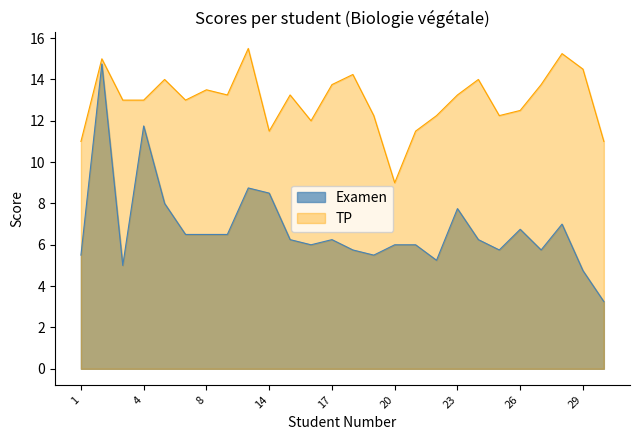

Reading left to right, what are all the values shown in this chart?

Examen: 1=5.5	2=14.8	3=5.0	4=11.8	5=8.0	6=6.5	8=6.5	9=6.5	10=8.8	14=8.5	15=6.2	16=6.0	17=6.2	18=5.8	19=5.5	20=6.0	21=6.0	22=5.2	23=7.8	24=6.2	25=5.8	26=6.8	27=5.8	28=7.0	29=4.8	30=3.2
TP: 1=11.0	2=15.0	3=13.0	4=13.0	5=14.0	6=13.0	8=13.5	9=13.2	10=15.5	14=11.5	15=13.2	16=12.0	17=13.8	18=14.2	19=12.2	20=9.0	21=11.5	22=12.2	23=13.2	24=14.0	25=12.2	26=12.5	27=13.8	28=15.2	29=14.5	30=11.0